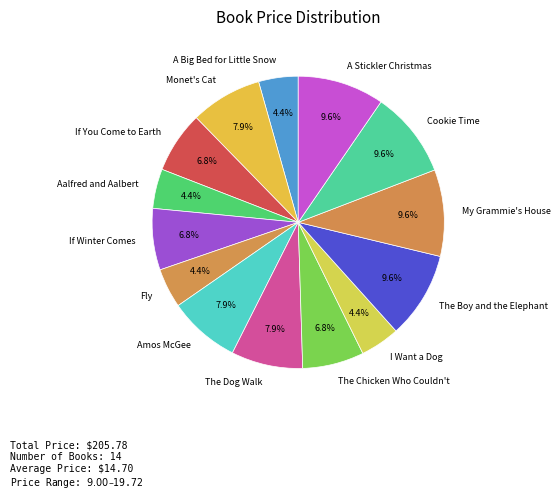

Approximately how many times larger is the value at The Dog Walk compared to The Chicken Who Couldn't?

1.2